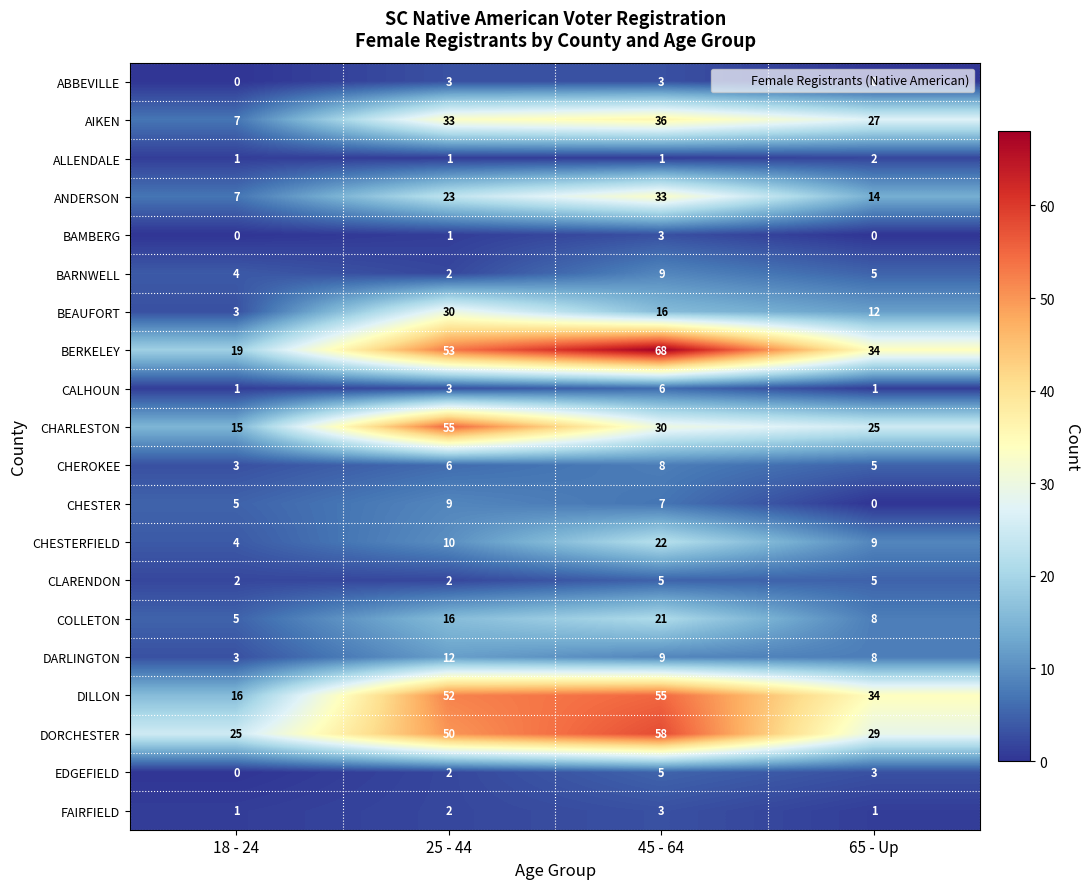

Which series has the largest range (max minus min)?

BERKELEY